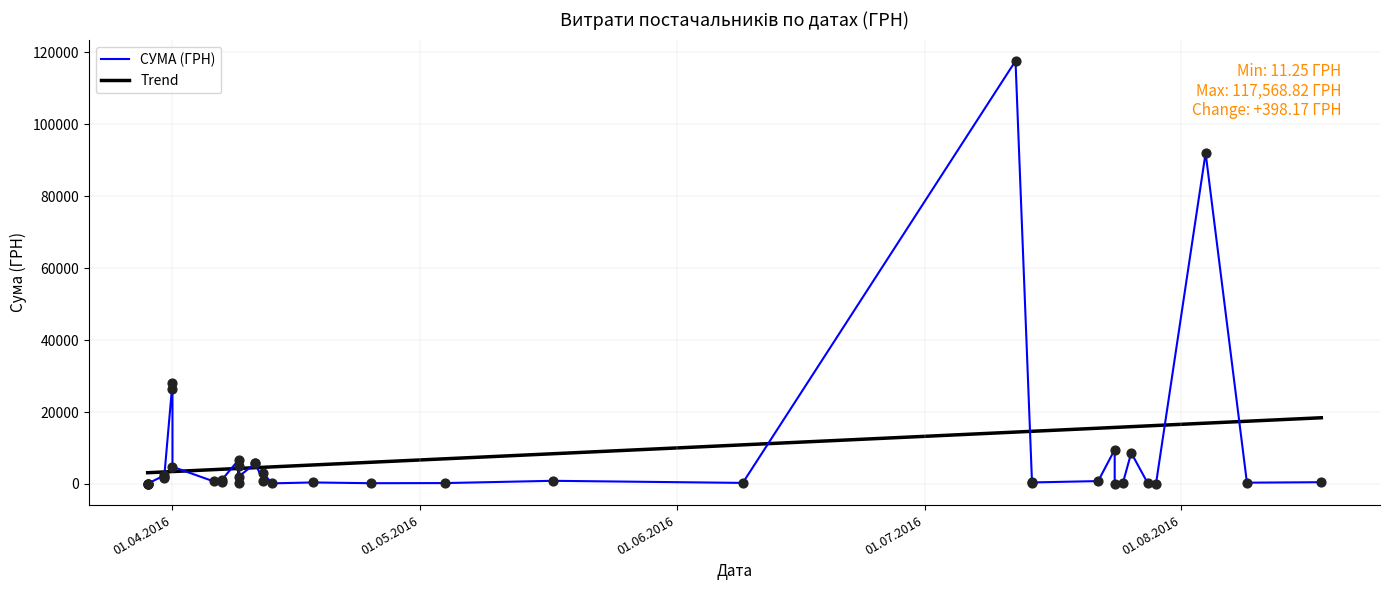

What is the change in value from 06.04.2016 to 29.03.2016?

-614.6